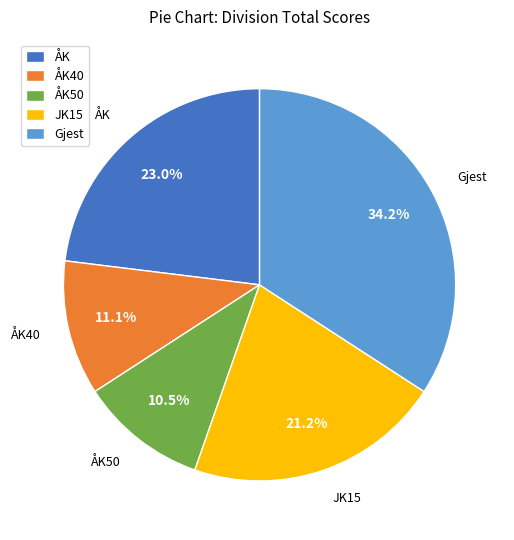

What percentage is the ÅK slice, to the nearest percent?

23%